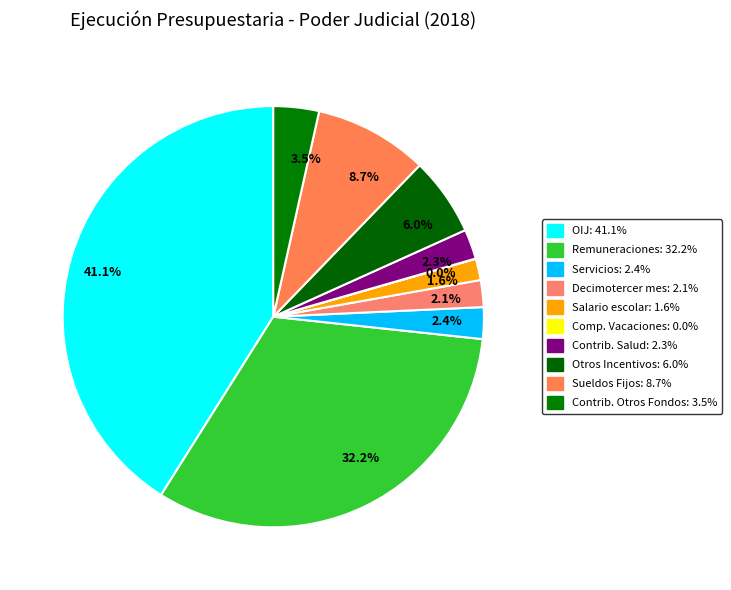

Does 8.7% account for over 50% of the chart?

No